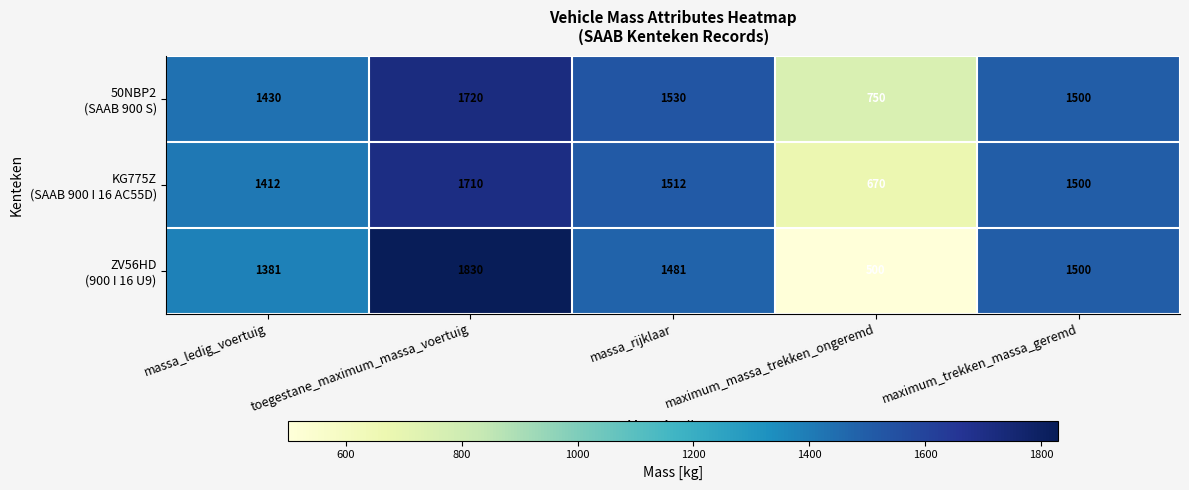

At which category does the chart reach its peak across all series?

toegestane_maximum_massa_voertuig